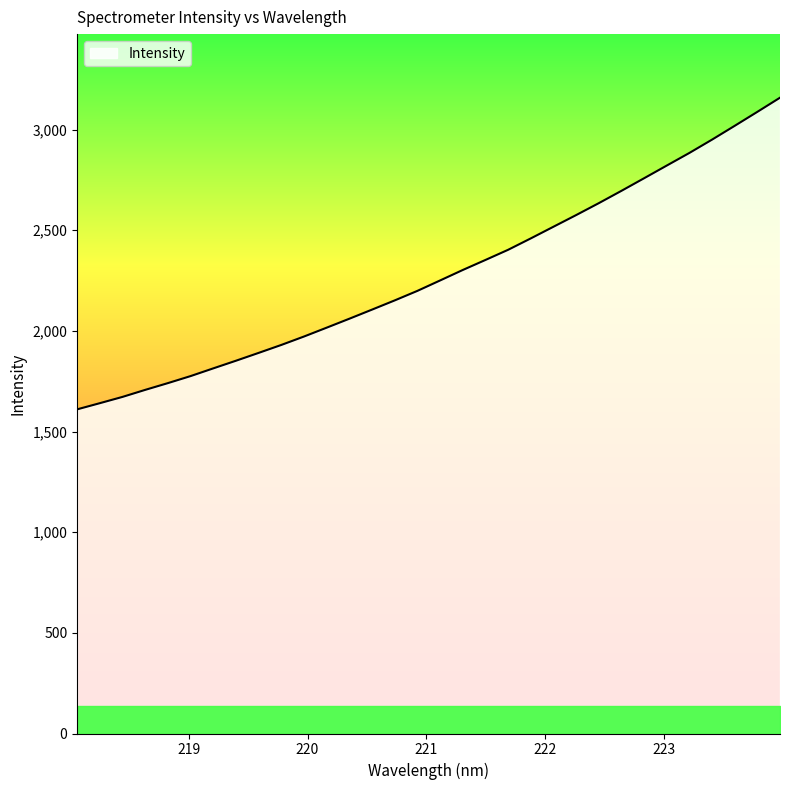

What is the difference between the maximum and minimum values?

1548.1